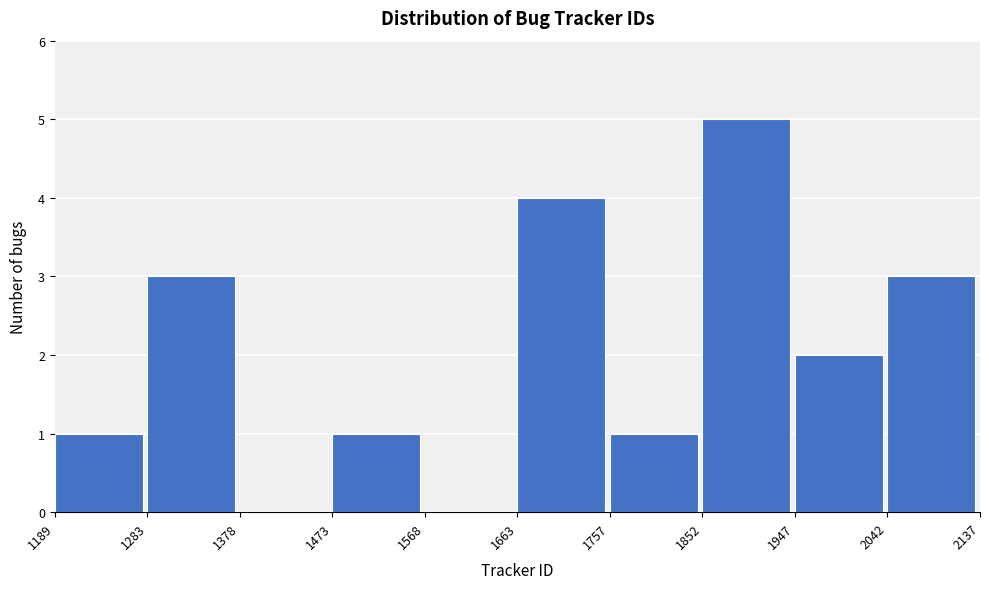

How tall is the bar that spans 1947 to 2042 on the x-axis? The values are not printed on the chart, so give them approximately, as read against the axis.

2